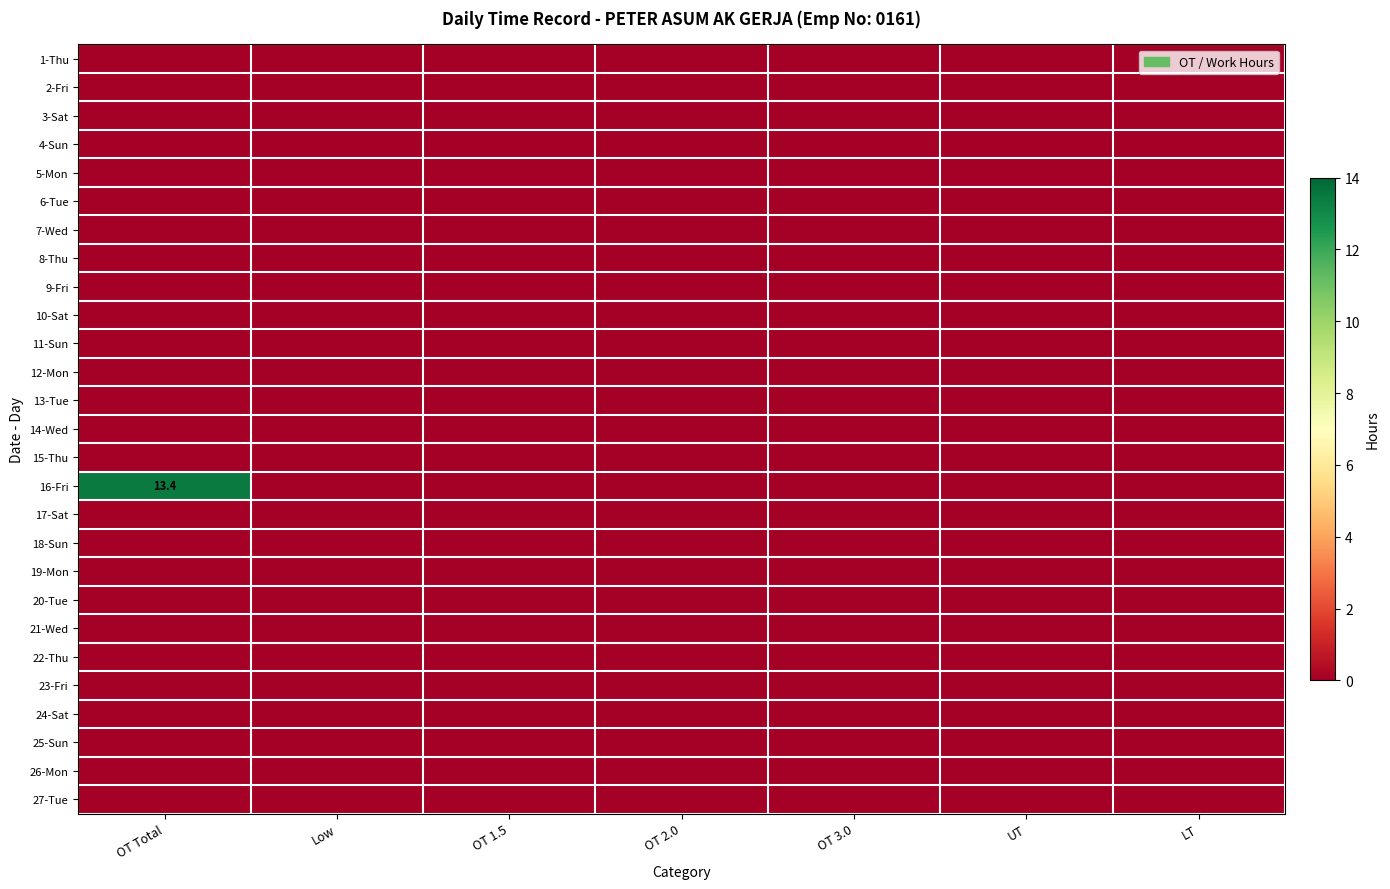

How many series are shown in this chart?

27